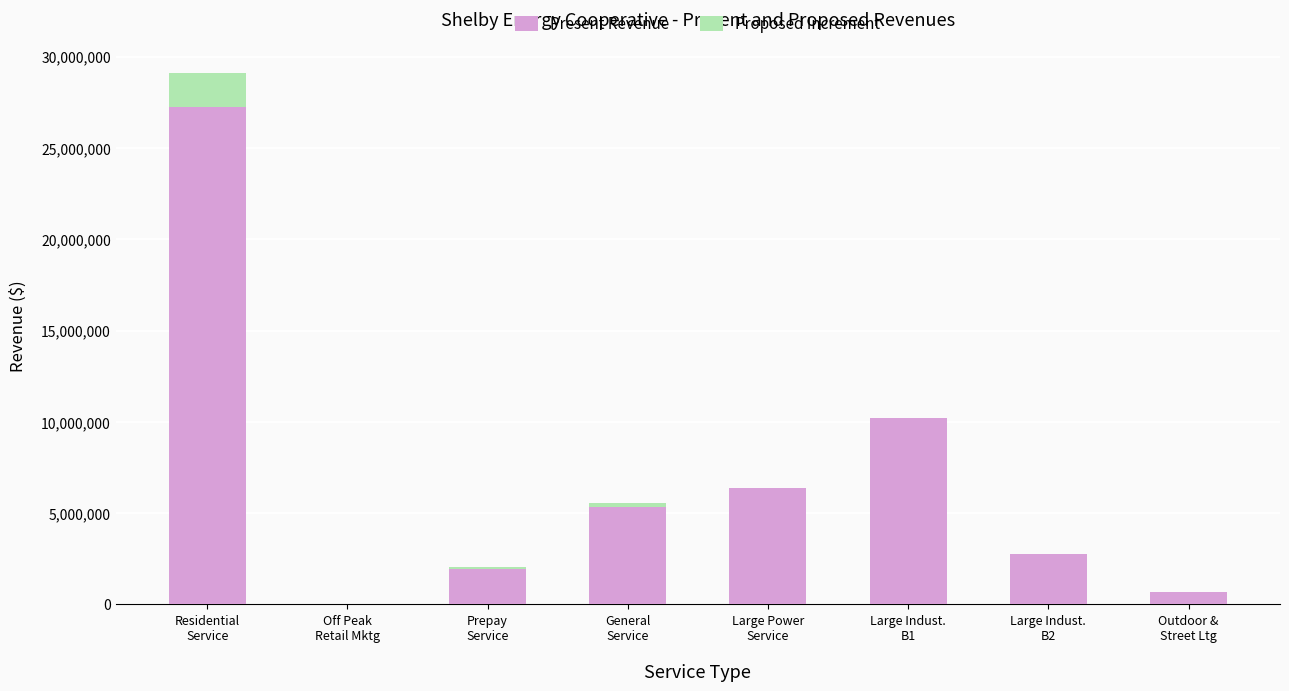

What is the sum of all Present Revenue values?

54536738.2